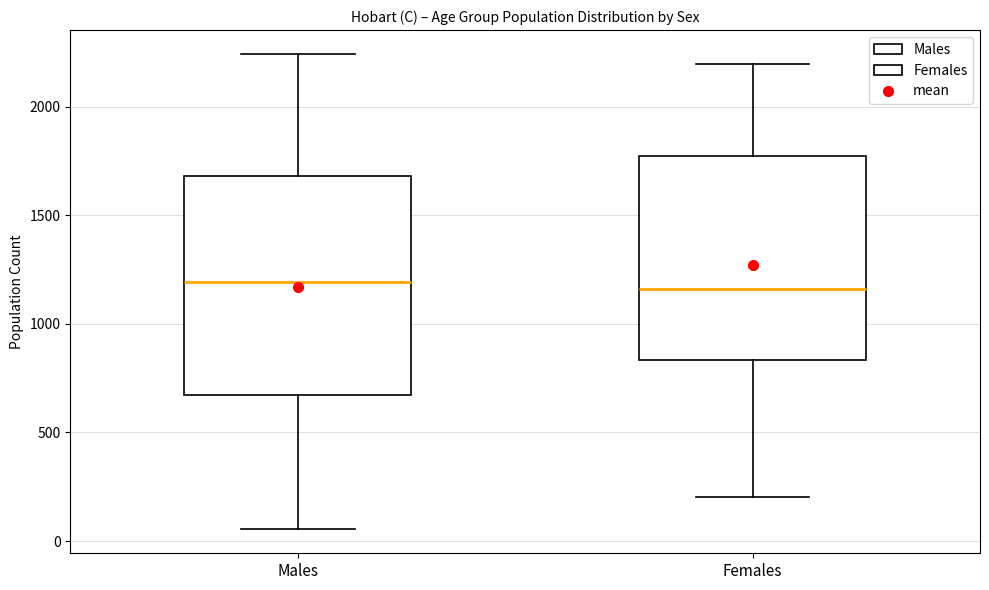

Comparing the boxes themselves (not the whiskers), which one is the tallest?

Males